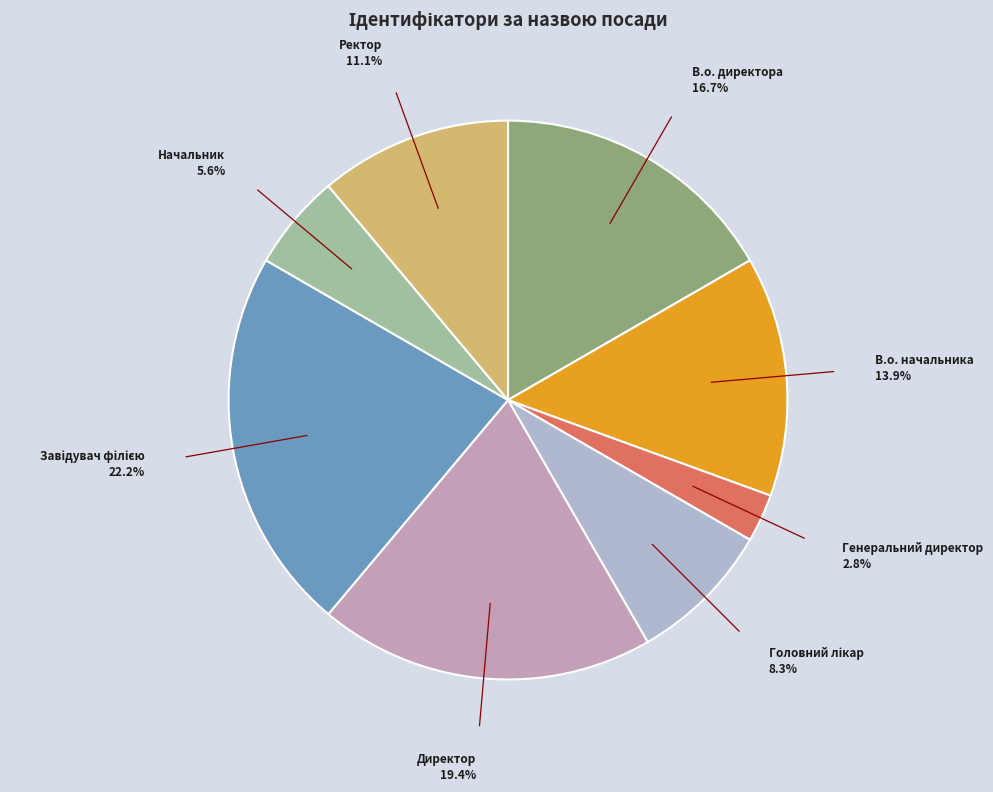

Which has a higher value, Генеральний директор or Ректор?

Ректор